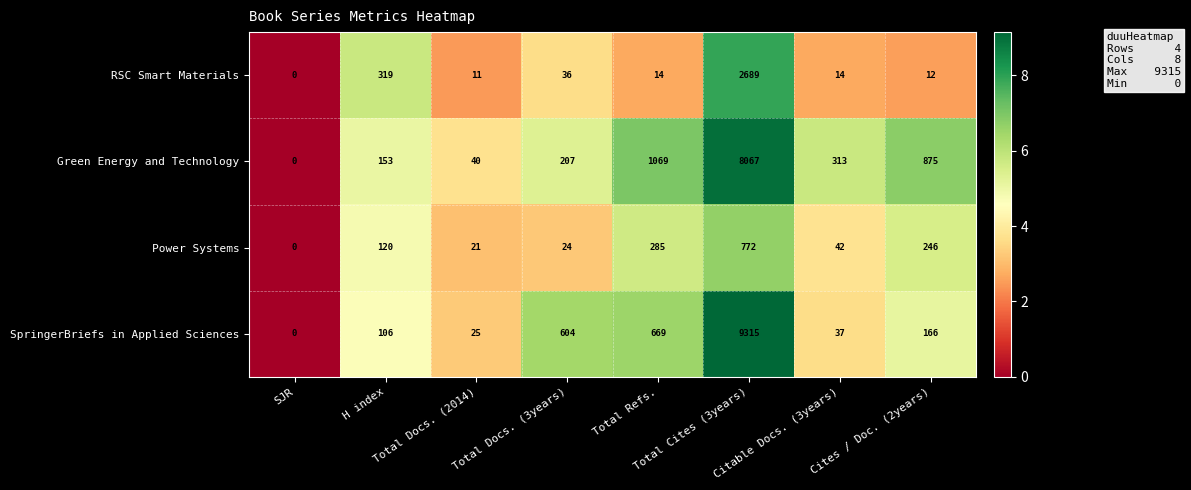

List the series in order of their peak value, lowest first.

Power Systems, RSC Smart Materials, Green Energy and Technology, SpringerBriefs in Applied Sciences